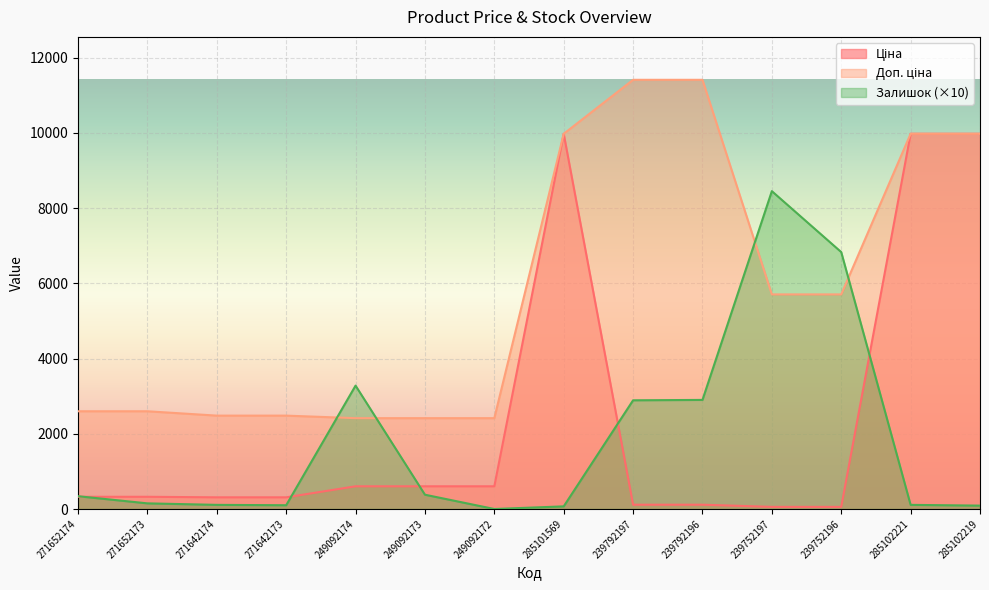

How many lines are shown in the chart?

3